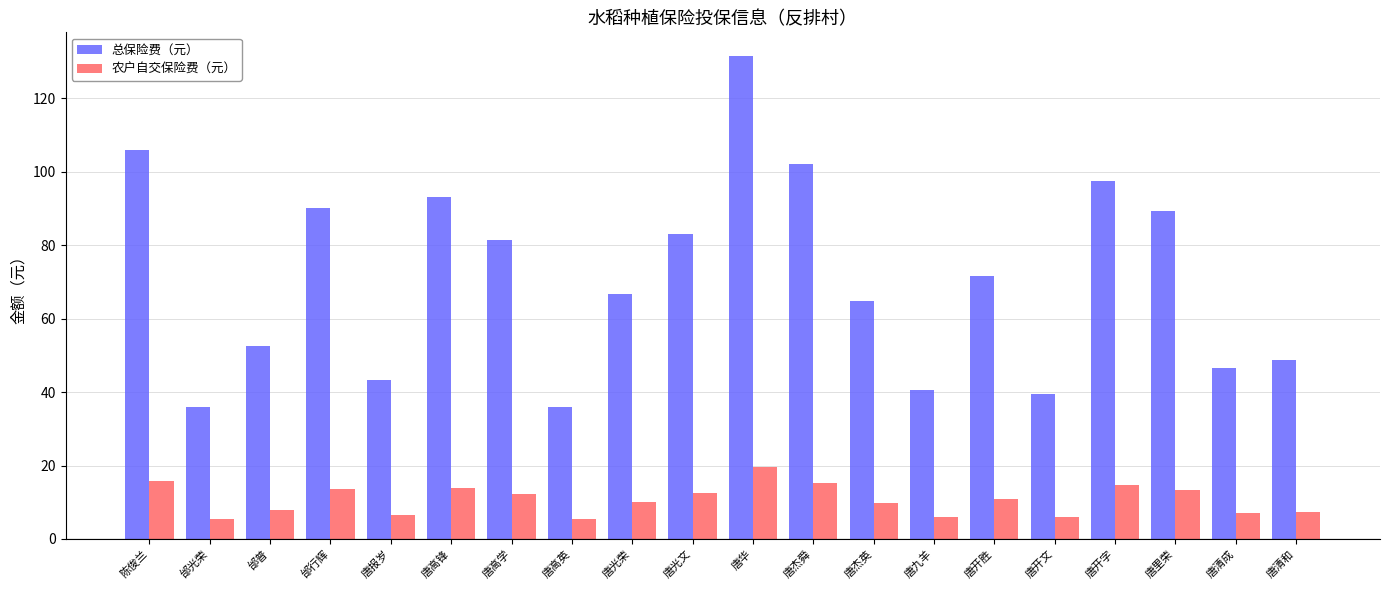

List the series in order of their overall mean, lowest first.

农户自交保险费（元）, 总保险费（元）